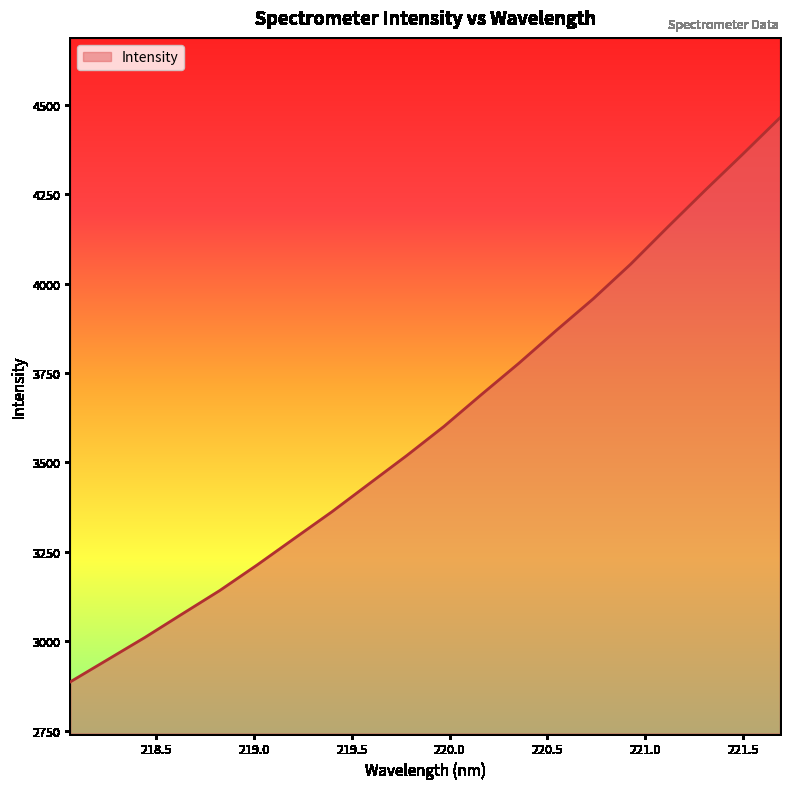

Does the chart have visible grid lines?

No